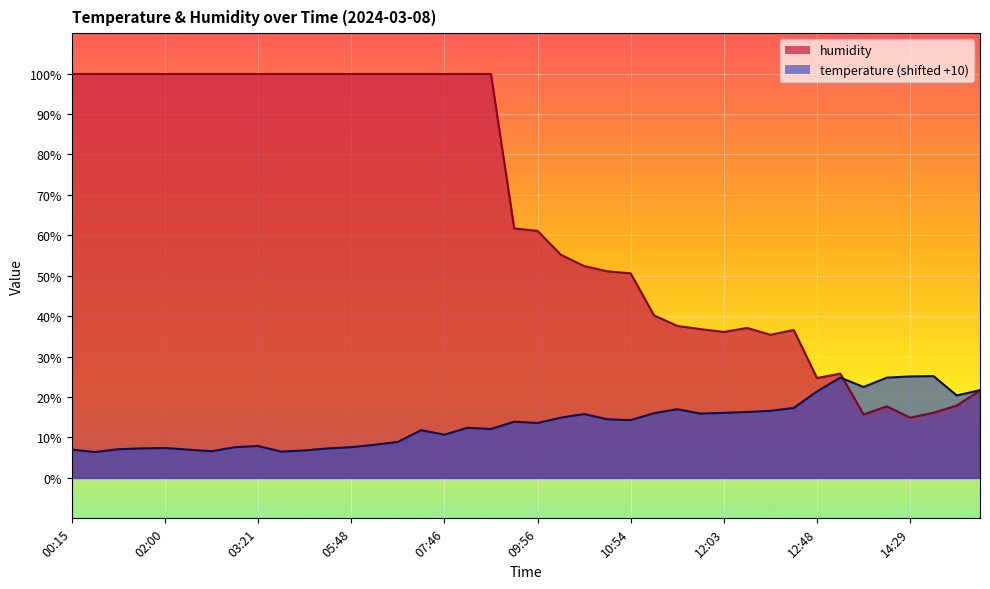

What is the difference between the temperature values at 01:31 and 14:56?

14.6